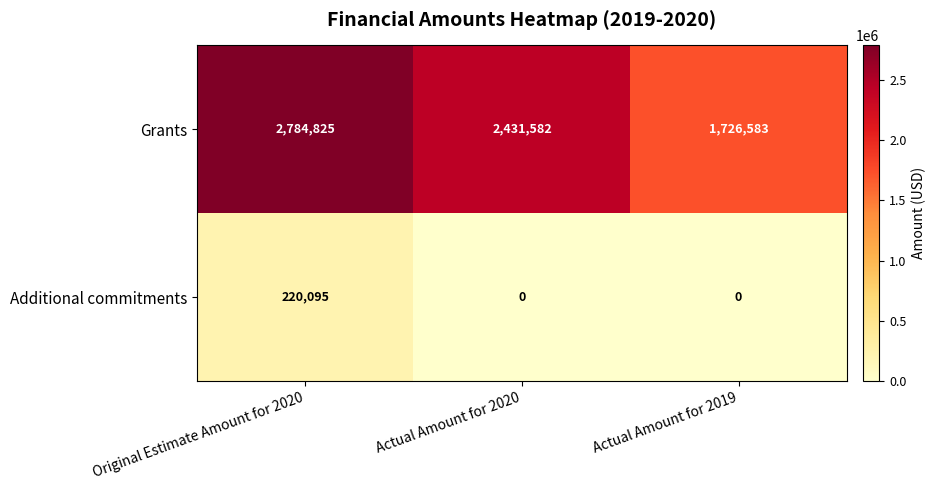

How many Grants values are between 1726583 and 2784825?

3